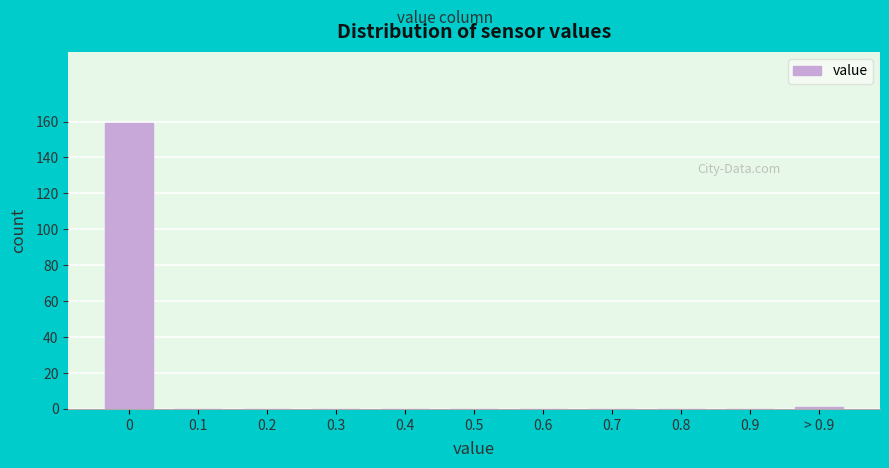

Reading right to left, what are all the values shown in this chart?

> 0.9=1	0.9=0	0.8=0	0.7=0	0.6=0	0.5=0	0.4=0	0.3=0	0.2=0	0.1=0	0=159